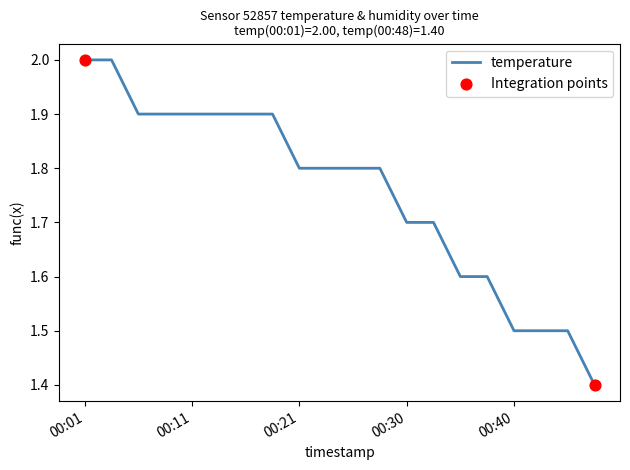

What is the greatest value displayed?

2.0